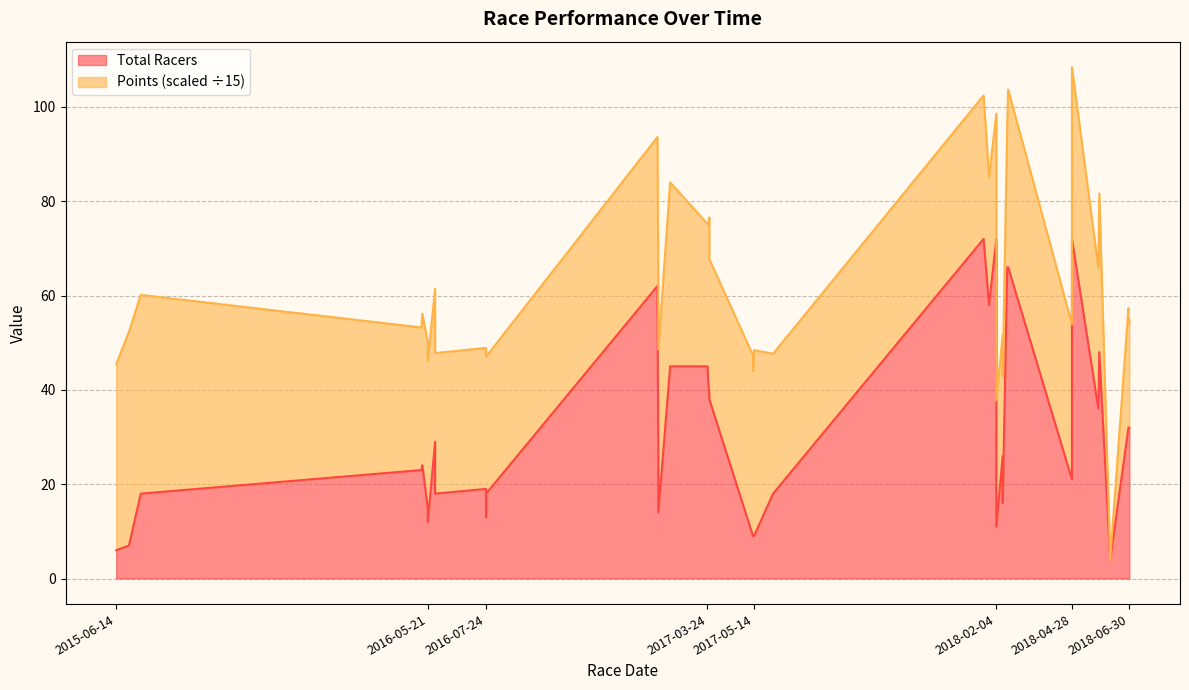

At which label is the value closest to 38?

2017-03-26